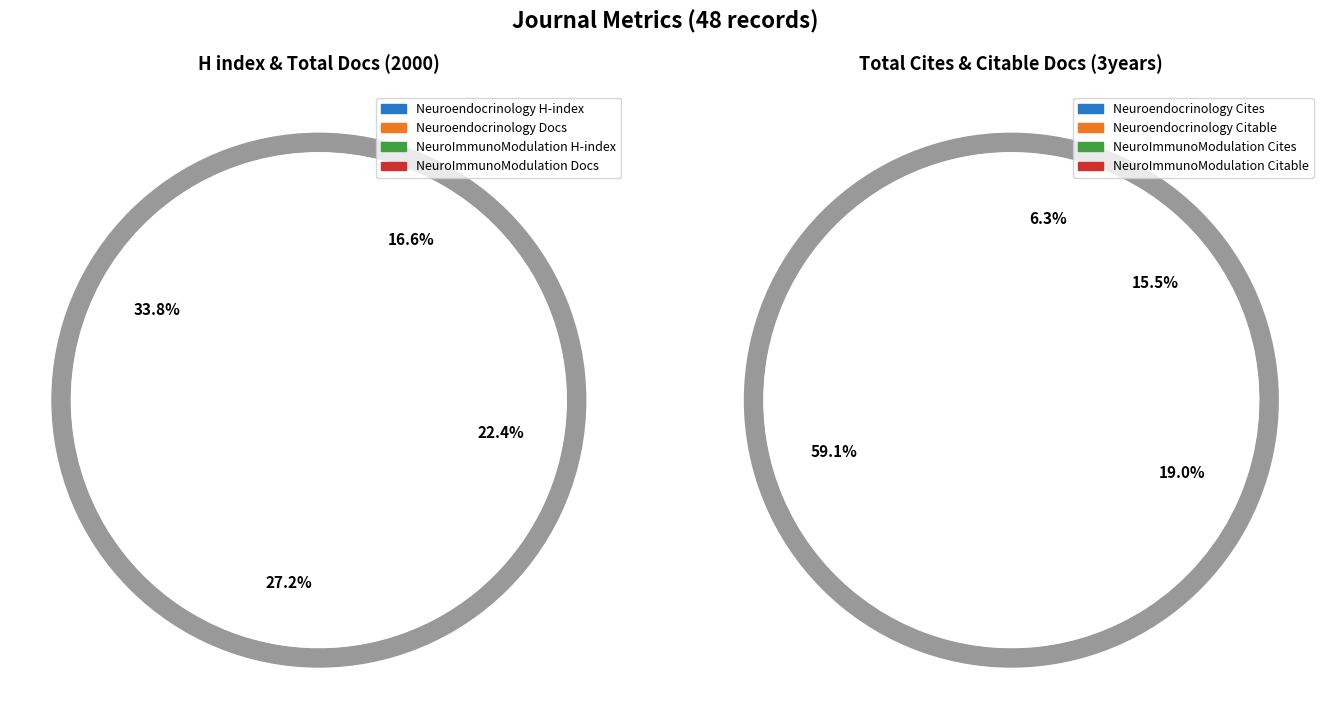

What portion of the pie excludes Neuroendocrinology?

39.8%